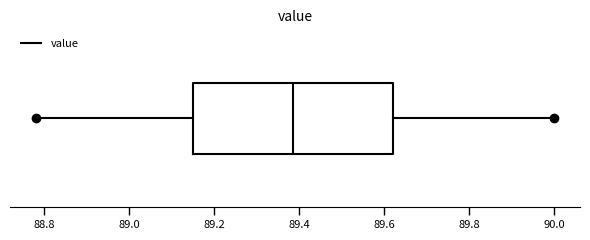

Transcribe this box plot: give where the median line is, the range the box spans, and where the two whiskers end, as read against the x-axis. The values are not printed on the chart, so give them approximately, as read against the axis.

median 89.38, box 89.16 to 89.62, whiskers 88.78 to 90.00